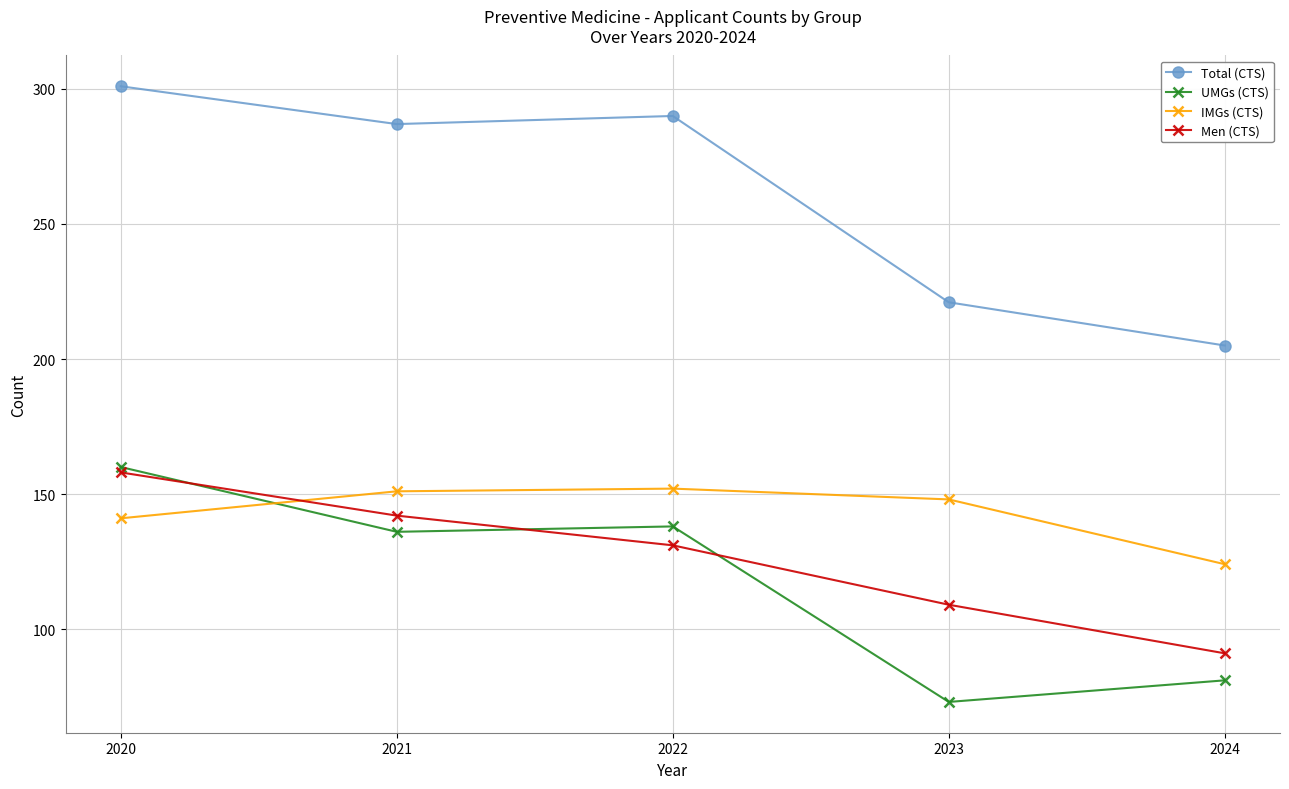

What is the maximum value for IMGs (CTS)?

152